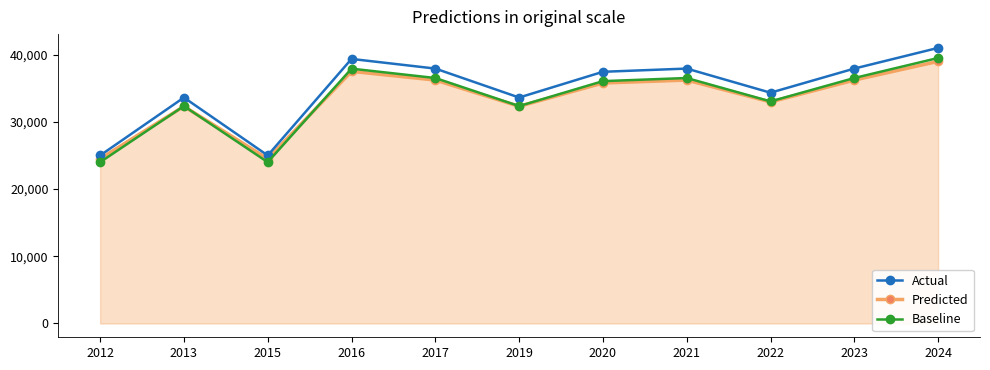

How many data points does each series have?

11